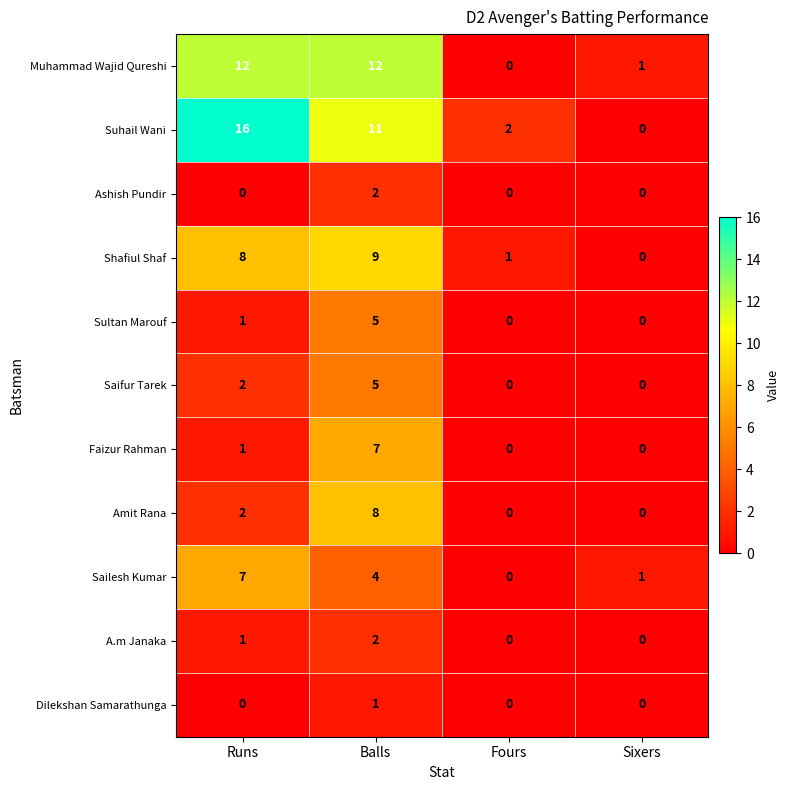

At which label does Sailesh Kumar reach its minimum?

Fours